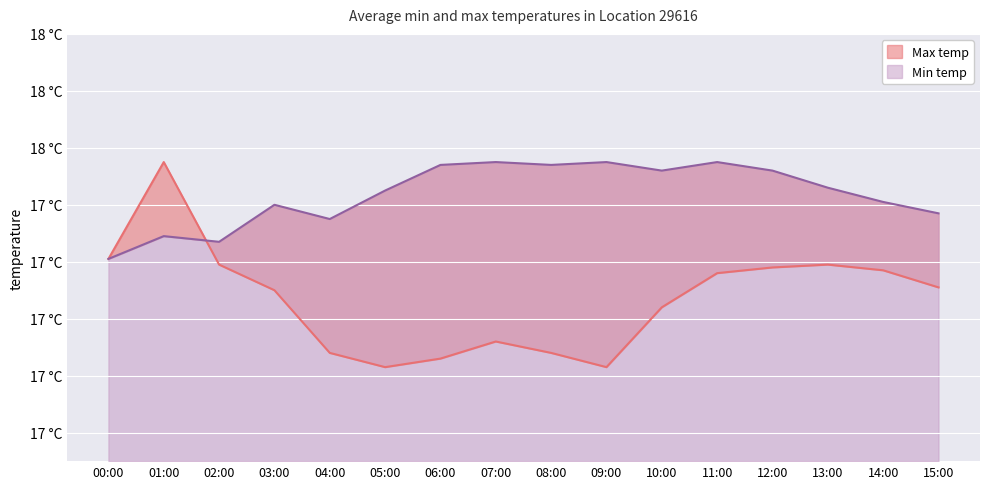

Is the value of Min temp at 12:00 greater than the value of Max temp at 05:00?

Yes